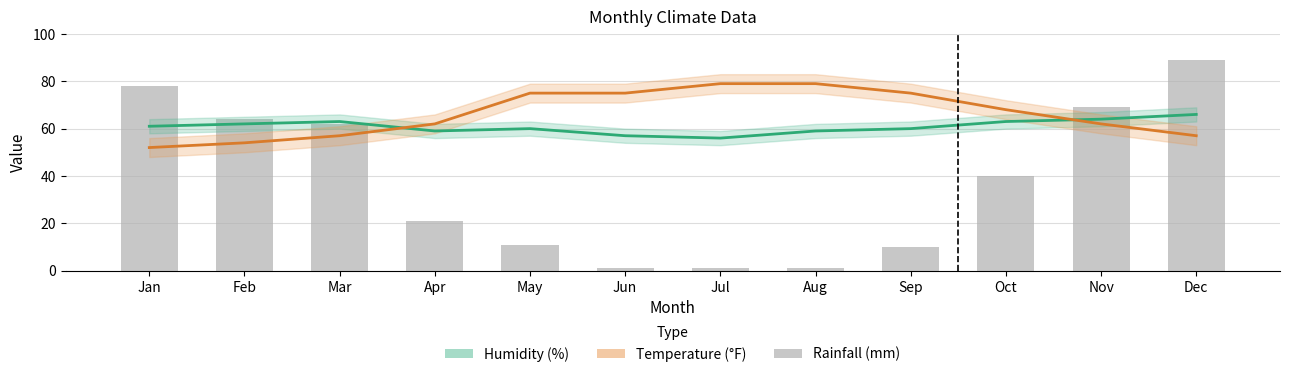

What is the value of the Humidity (%) bar at the 11th from the left?

64